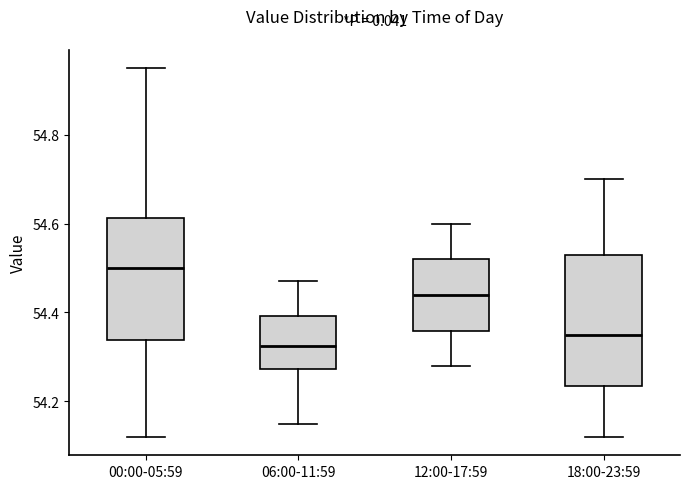

Reading left to right, read every box against the y-axis: the position of its median line, the range the box covers, and the ends of its whiskers. The values are not printed on the chart, so give them approximately, as read against the axis.

00:00-05:59: median 54.50, box 54.34 to 54.62, whiskers 54.12 to 54.96
06:00-11:59: median 54.32, box 54.28 to 54.40, whiskers 54.16 to 54.48
12:00-17:59: median 54.44, box 54.36 to 54.52, whiskers 54.28 to 54.60
18:00-23:59: median 54.36, box 54.24 to 54.54, whiskers 54.12 to 54.70